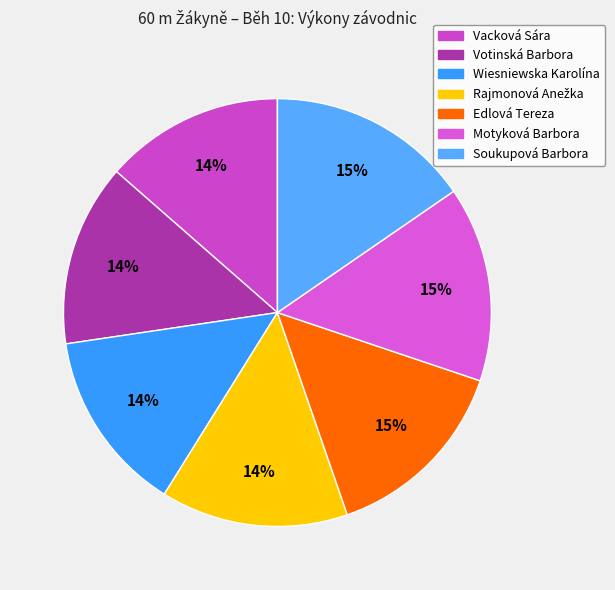

Count the number of slices in the pie.

7